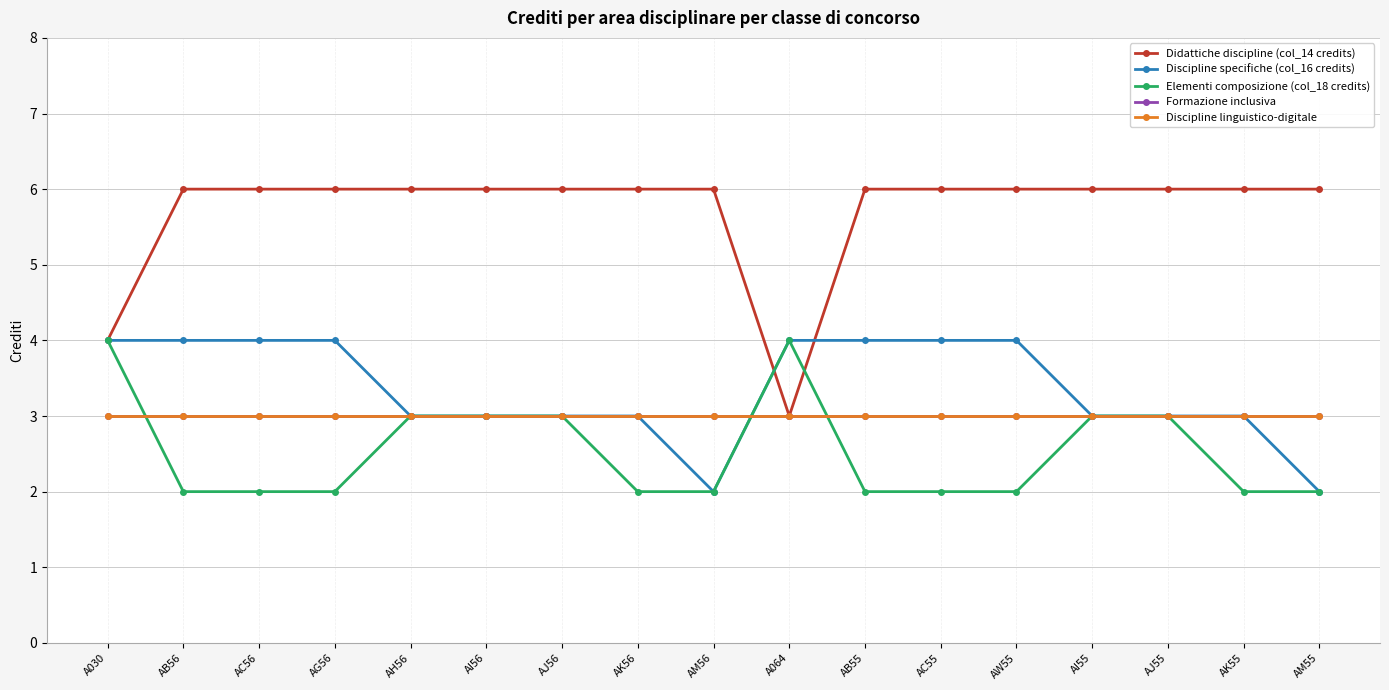

What is the label of the 12th point from the right?

AI56